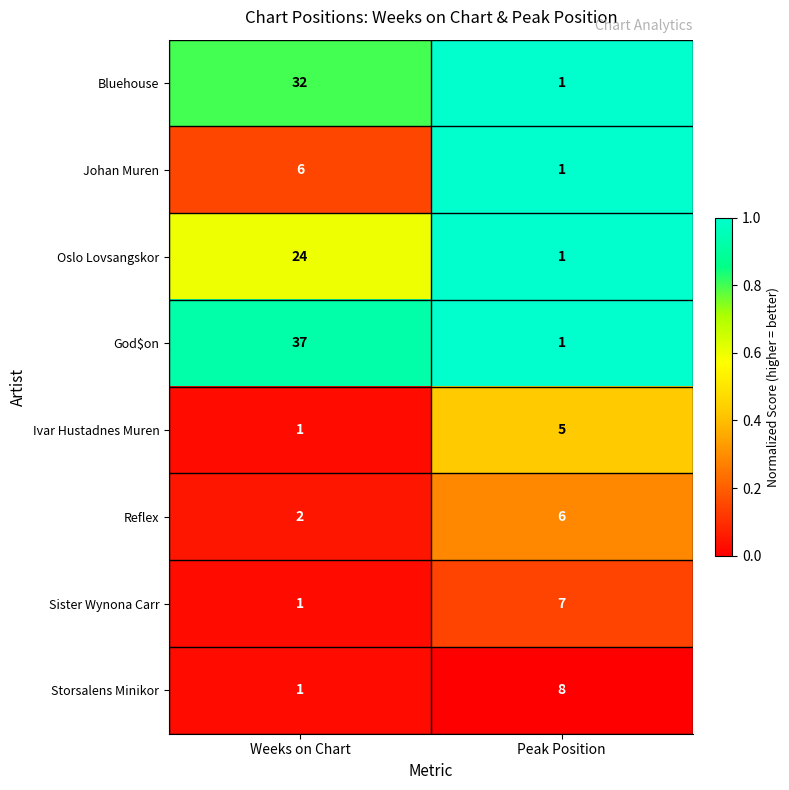

At which category is the sum across all series the highest?

Weeks on Chart